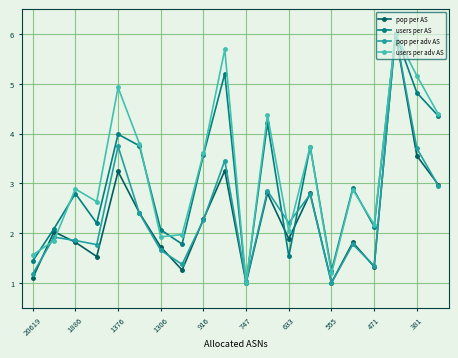

How many lines are shown in the chart?

4